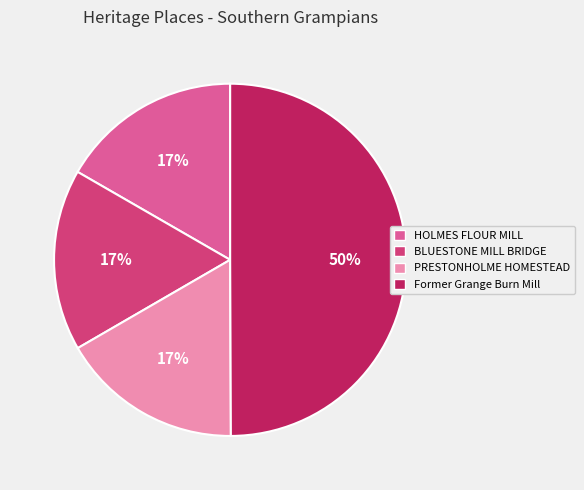

What percentage is the PRESTONHOLME HOMESTEAD slice, to the nearest percent?

17%